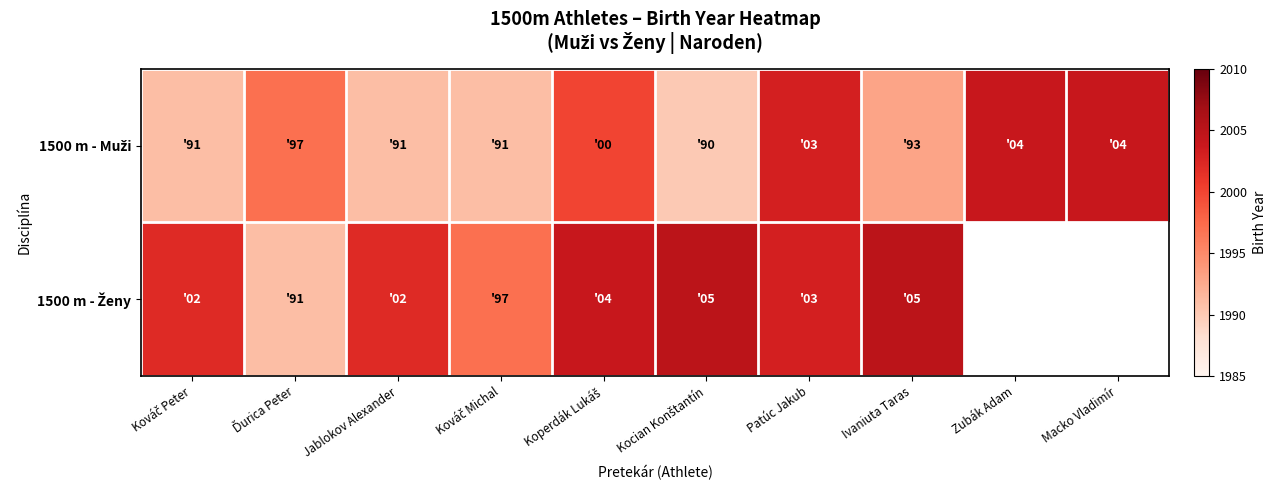

What is the sum of all 1500 m - Muži values?

19964.0